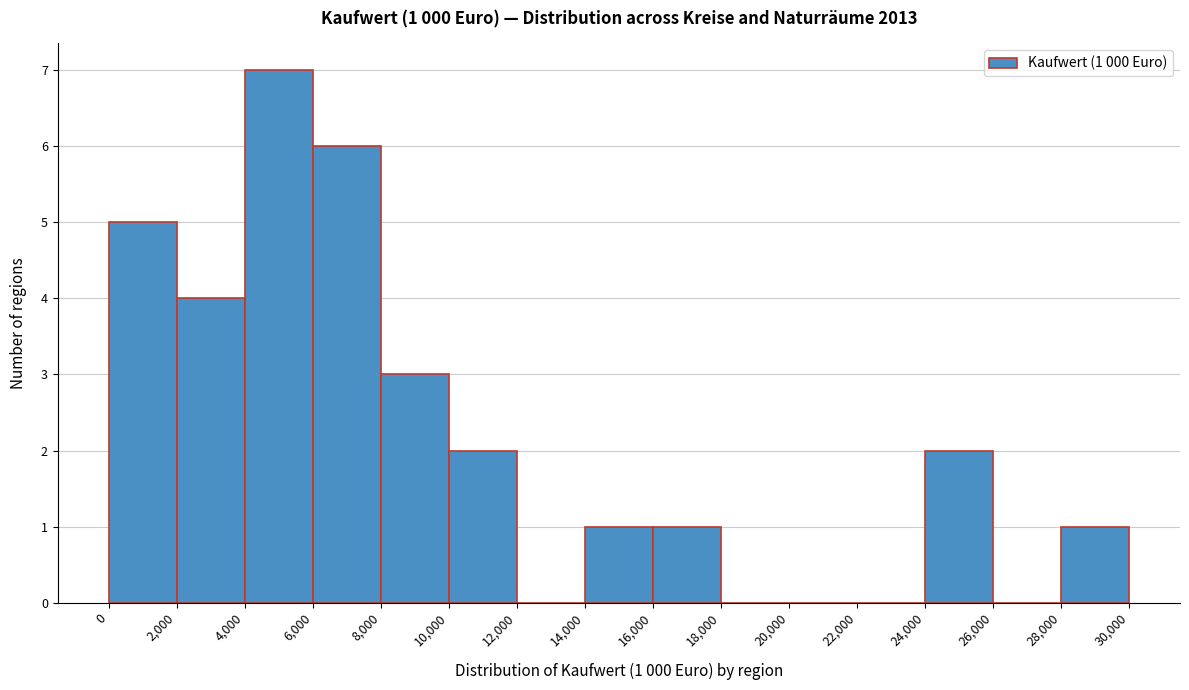

Which range on the x-axis has the tallest bar?

4,000 to 6,000